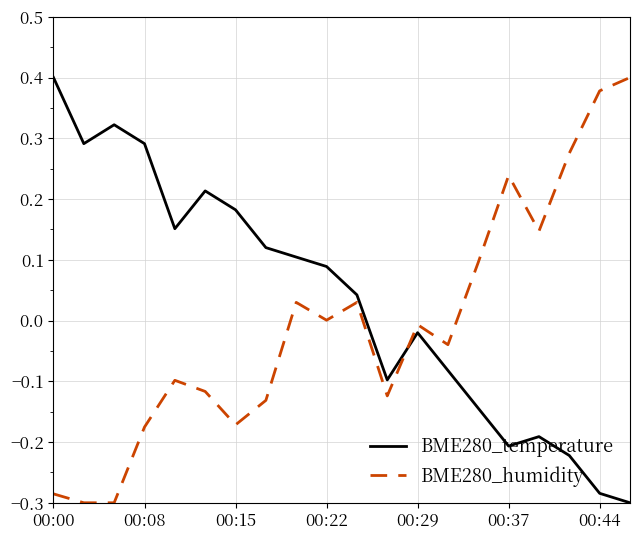

List the series in order of their overall mean, highest first.

BME280_temperature, BME280_humidity